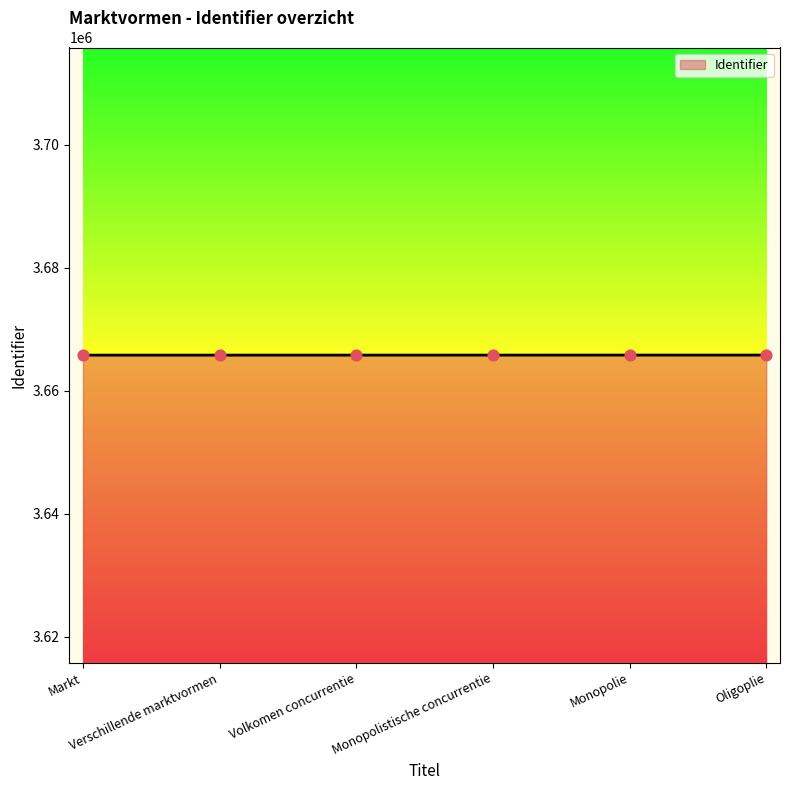

Approximately how many times larger is the value at Monopolistische concurrentie compared to Verschillende marktvormen?

1.0